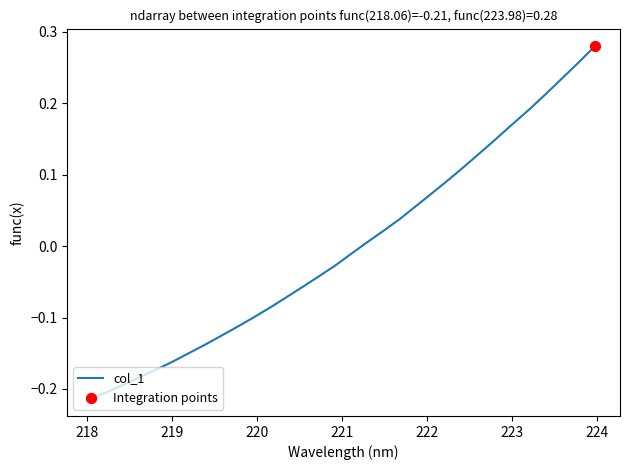

What is the difference between the maximum and minimum values?

0.5